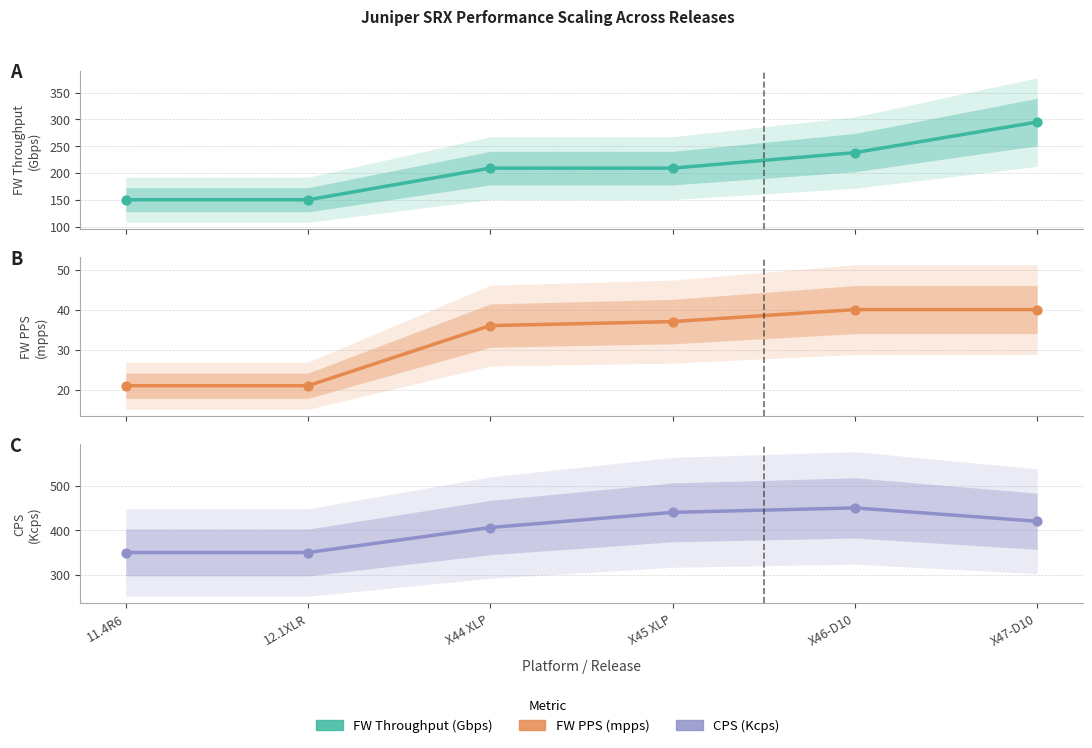

Which series has the largest total across all categories?

CPS (Kcps)